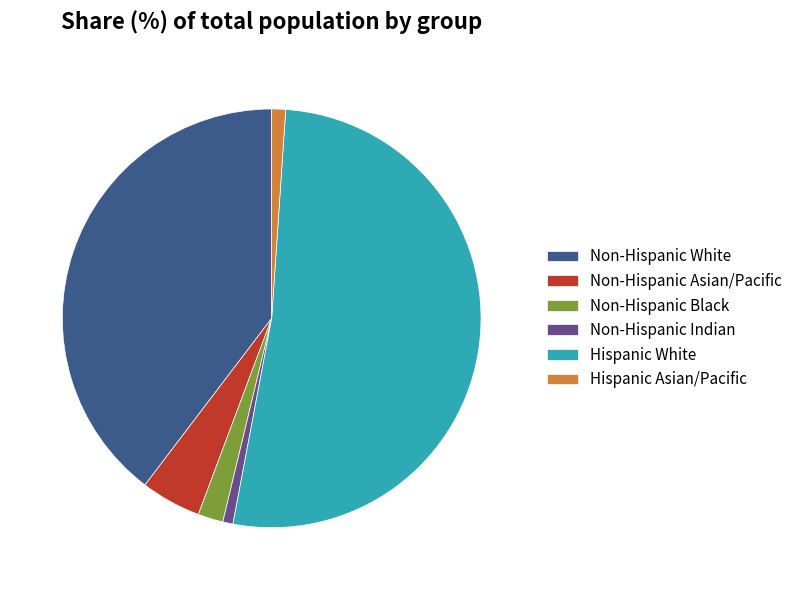

What is the largest slice in the pie chart?

Hispanic White